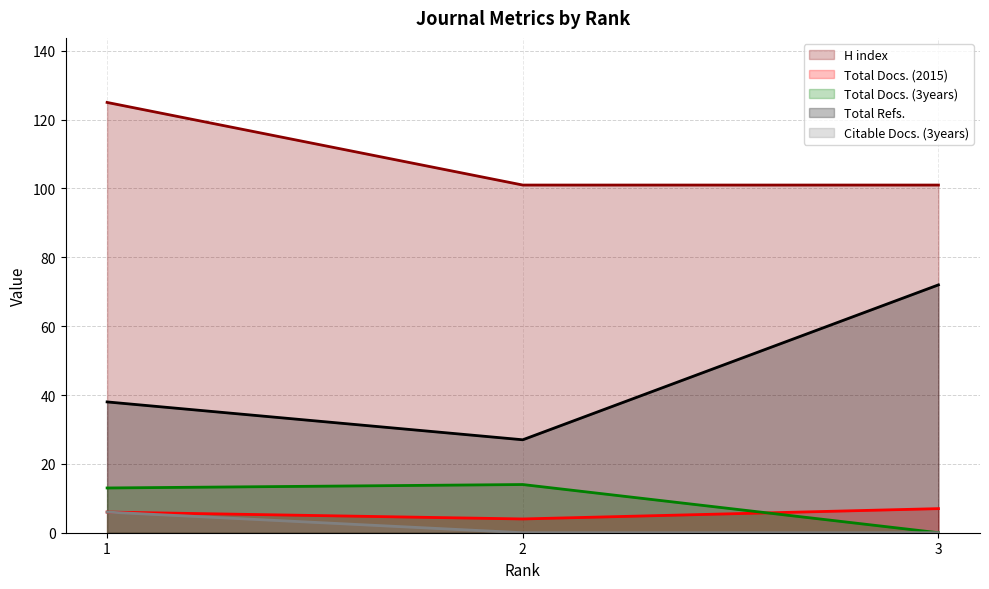

How many values in the Total Refs. series are below 38?

1